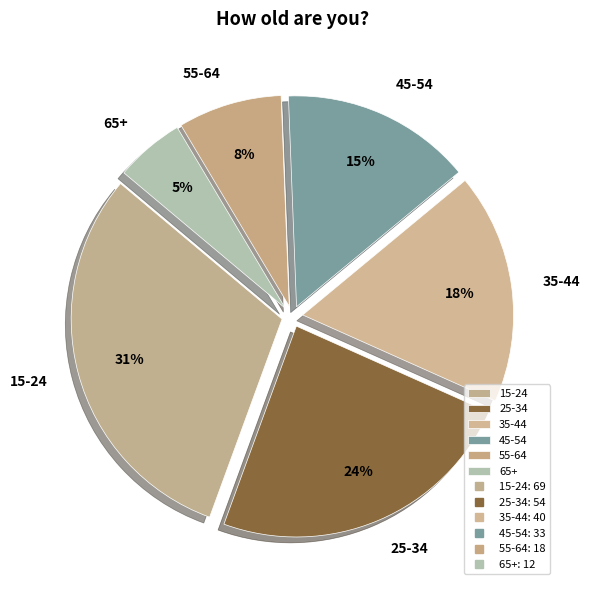

To the nearest percent, what is the combined percentage of 45-54 and 55-64?

23%